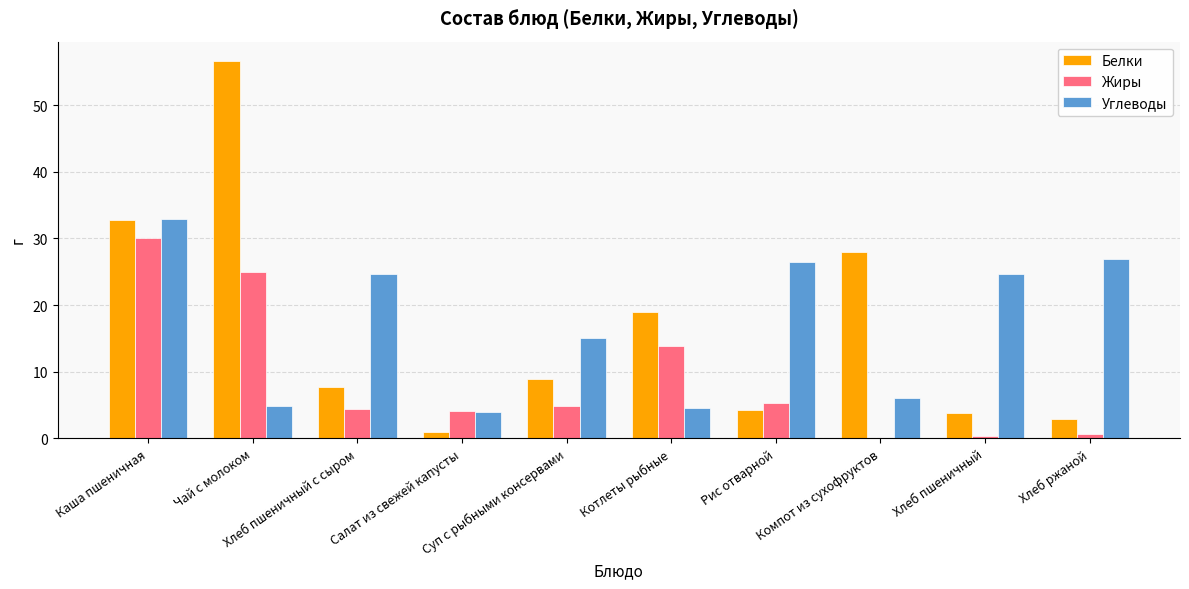

What is the sum of all Углеводы values?

169.7